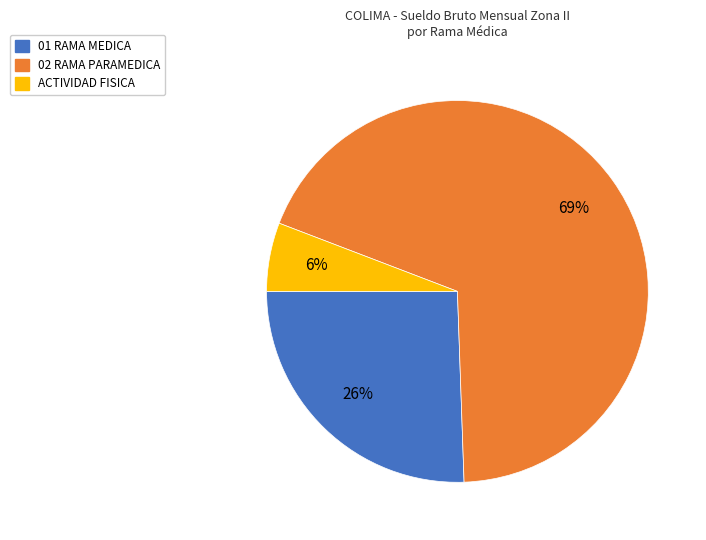

The 01 RAMA MEDICA slice represents 26% of the pie. True or false?

True